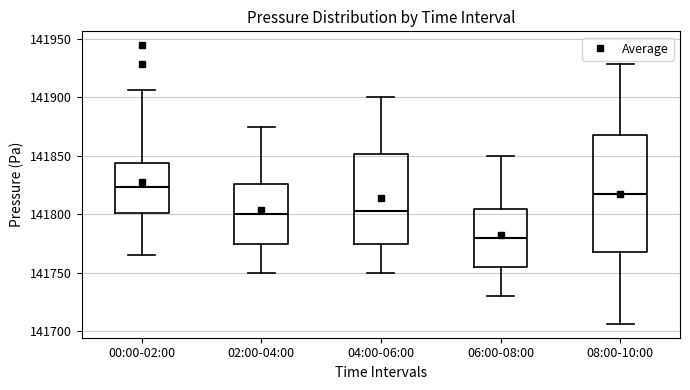

Where does the median line of the box for 04:00-06:00 sit on the y-axis? The values are not printed on the chart, so give them approximately, as read against the axis.

141805